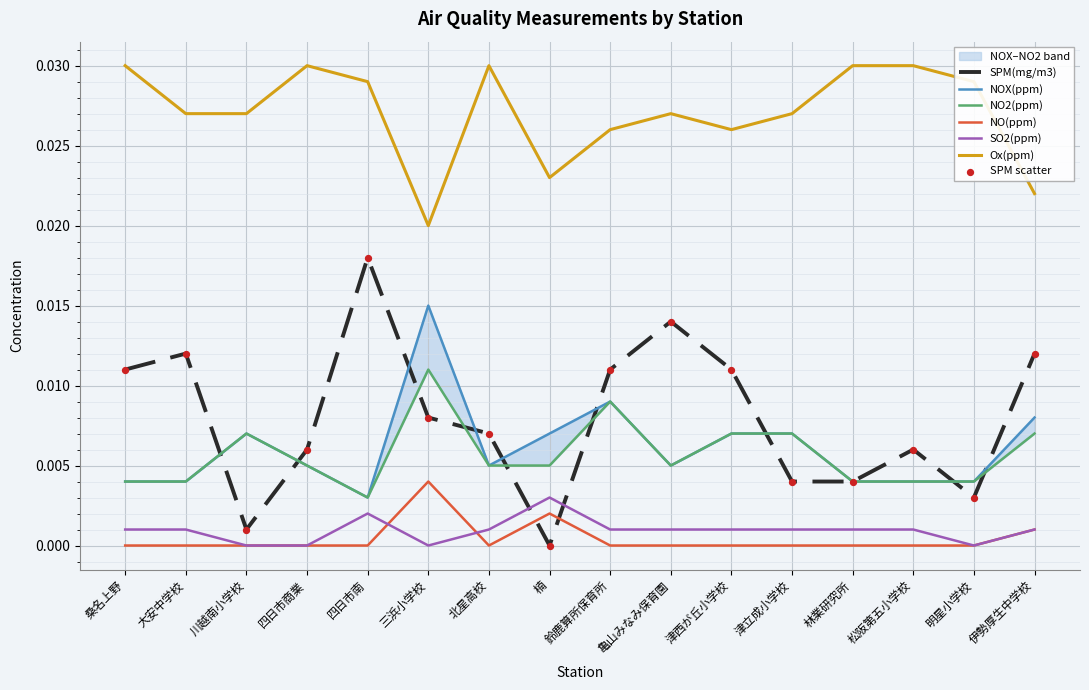

At how many categories does at least one series exceed 0?

16